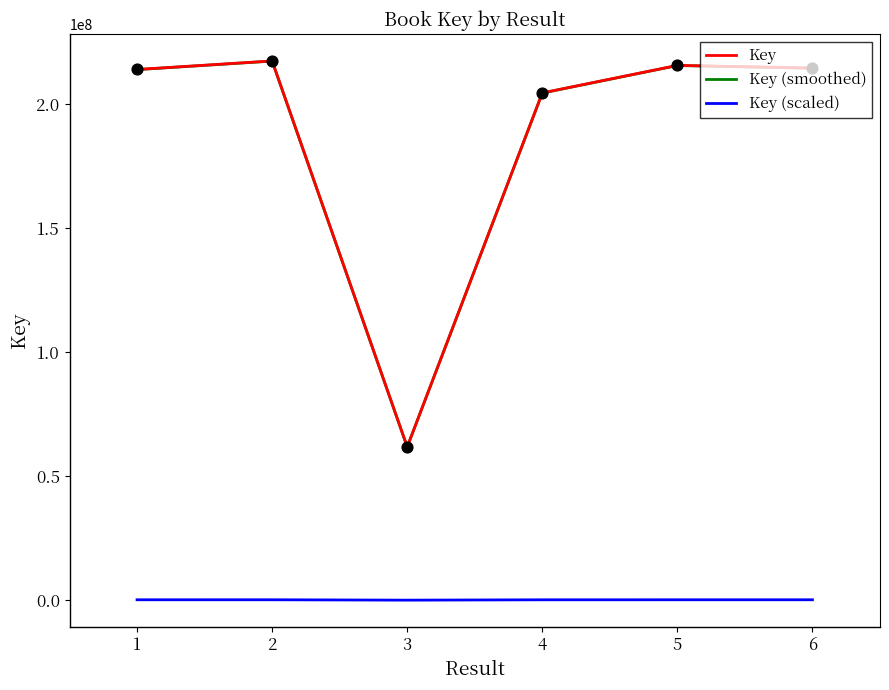

What are all the series names shown in the legend?

Key, Key (smoothed), Key (scaled)